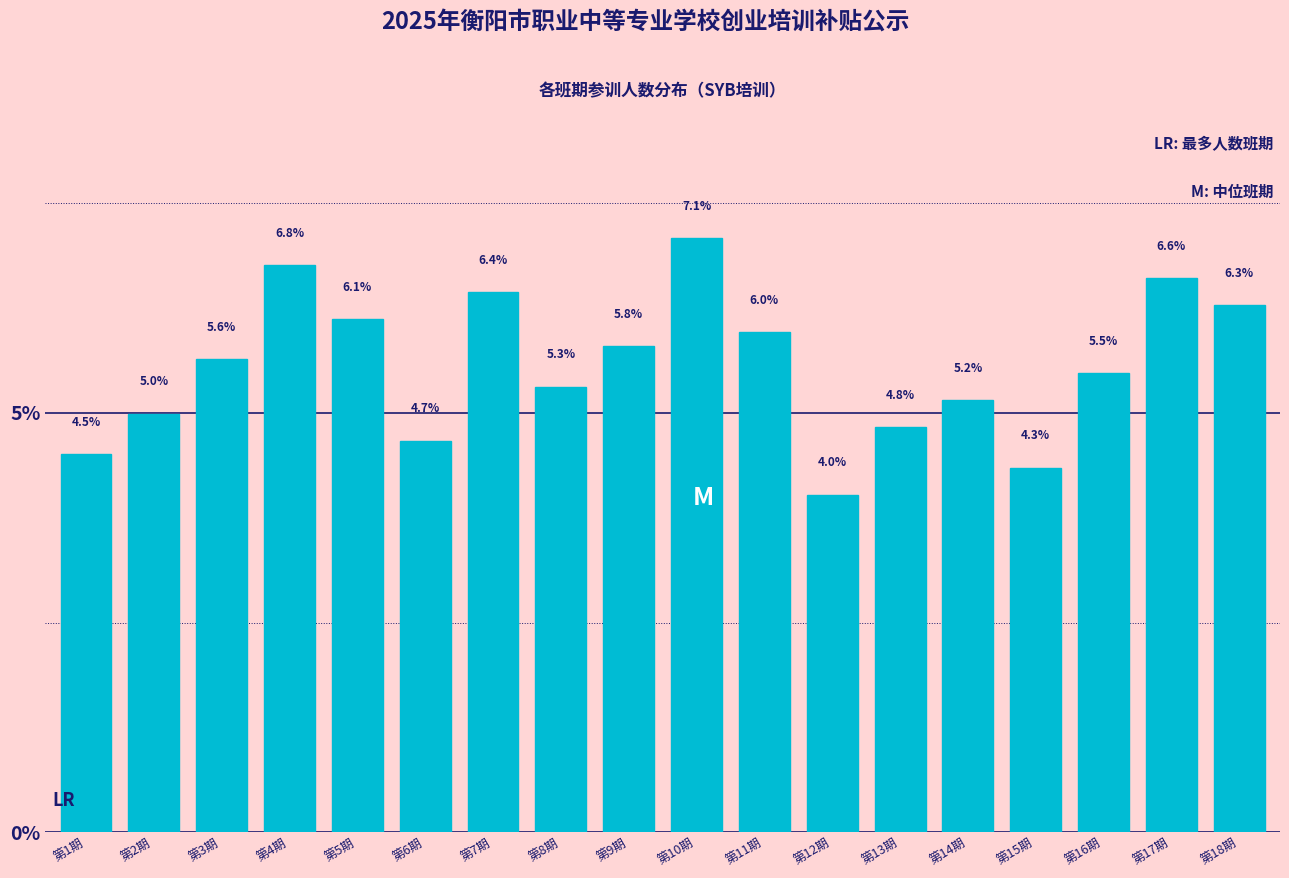

Reading left to right, extract all data points from this chart.

4.5	5.0	5.6	6.8	6.1	4.7	6.4	5.3	5.8	7.1	6.0	4.0	4.8	5.2	4.3	5.5	6.6	6.3